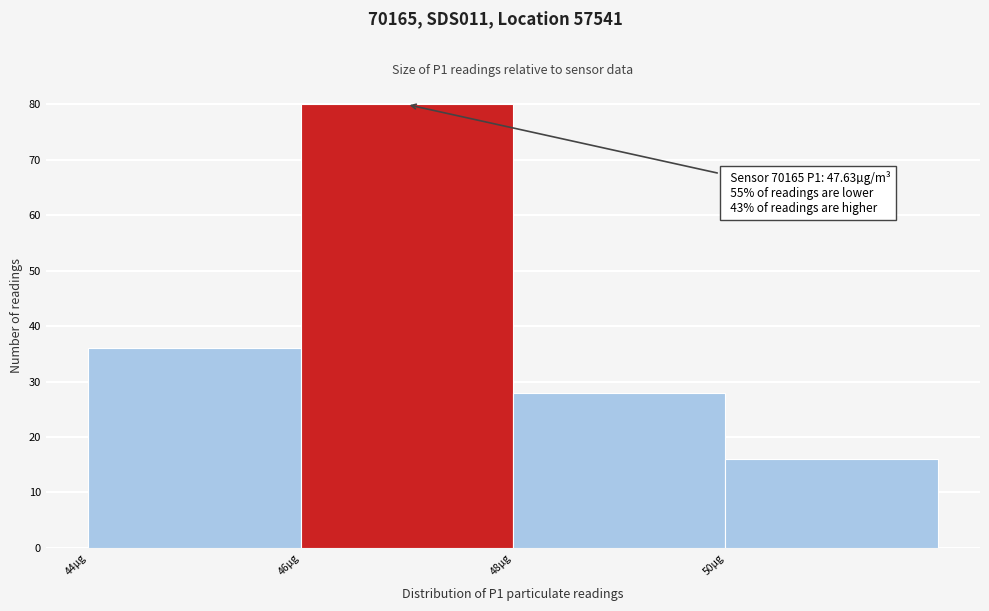

Which range on the x-axis has the tallest bar?

46 to 48